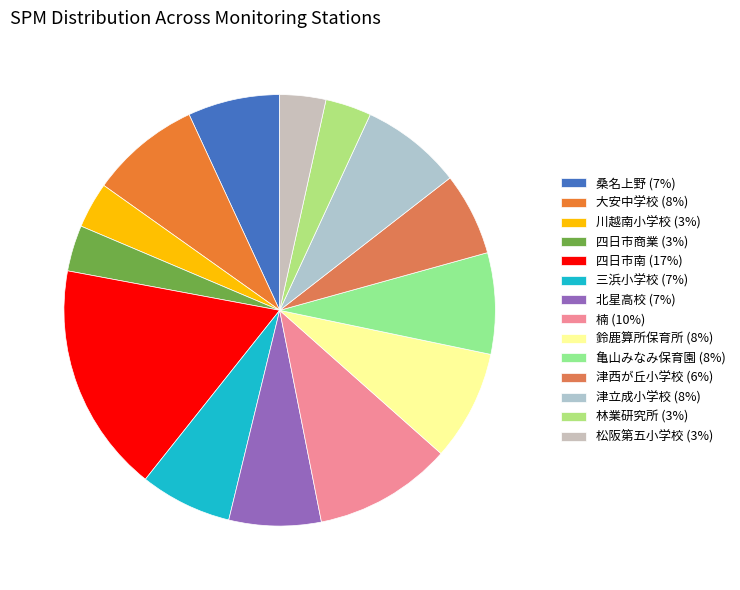

What is the smallest slice in the pie chart?

川越南小学校